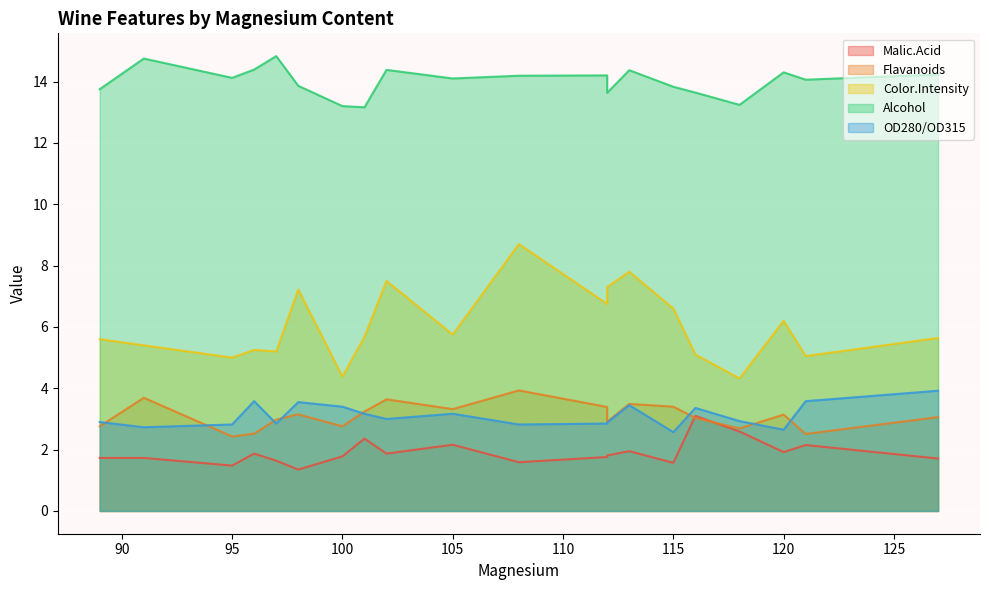

What is the difference between the Alcohol values at 89 and 112?

0.1